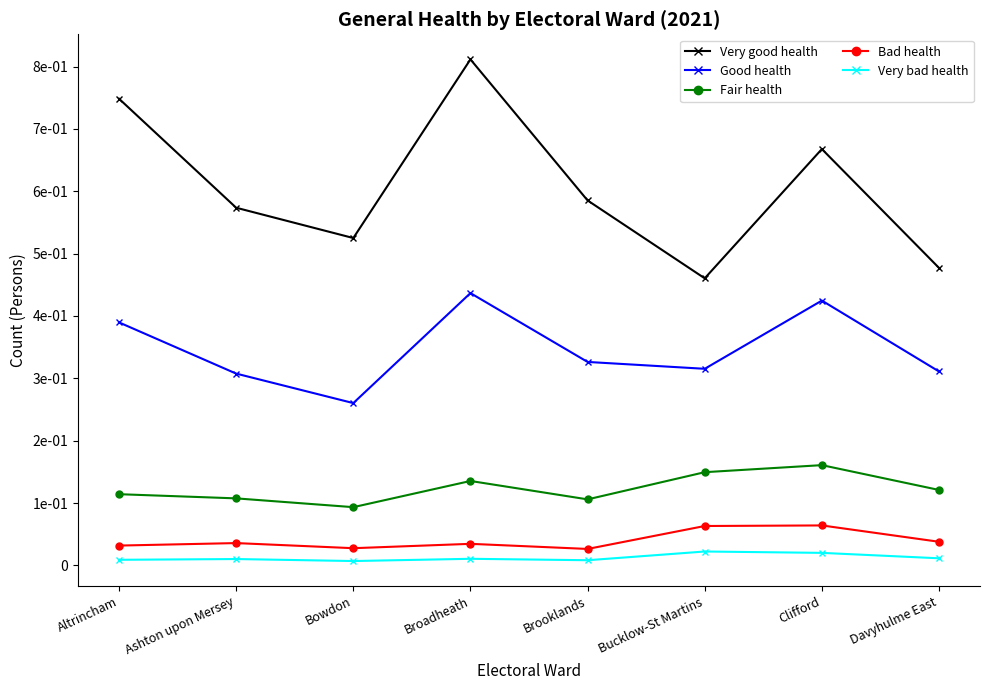

Reading left to right, transcribe all the data shown in this chart.

Very good health: Altrincham=7484	Ashton upon Mersey=5736	Bowdon=5250	Broadheath=8115	Brooklands=5853	Bucklow-St Martins=4604	Clifford=6677	Davyhulme East=4771
Good health: Altrincham=3897	Ashton upon Mersey=3076	Bowdon=2603	Broadheath=4367	Brooklands=3263	Bucklow-St Martins=3153	Clifford=4247	Davyhulme East=3110
Fair health: Altrincham=1142	Ashton upon Mersey=1075	Bowdon=934	Broadheath=1354	Brooklands=1059	Bucklow-St Martins=1495	Clifford=1608	Davyhulme East=1210
Bad health: Altrincham=318	Ashton upon Mersey=358	Bowdon=276	Broadheath=346	Brooklands=264	Bucklow-St Martins=632	Clifford=641	Davyhulme East=379
Very bad health: Altrincham=90	Ashton upon Mersey=102	Bowdon=70	Broadheath=106	Brooklands=83	Bucklow-St Martins=223	Clifford=201	Davyhulme East=114